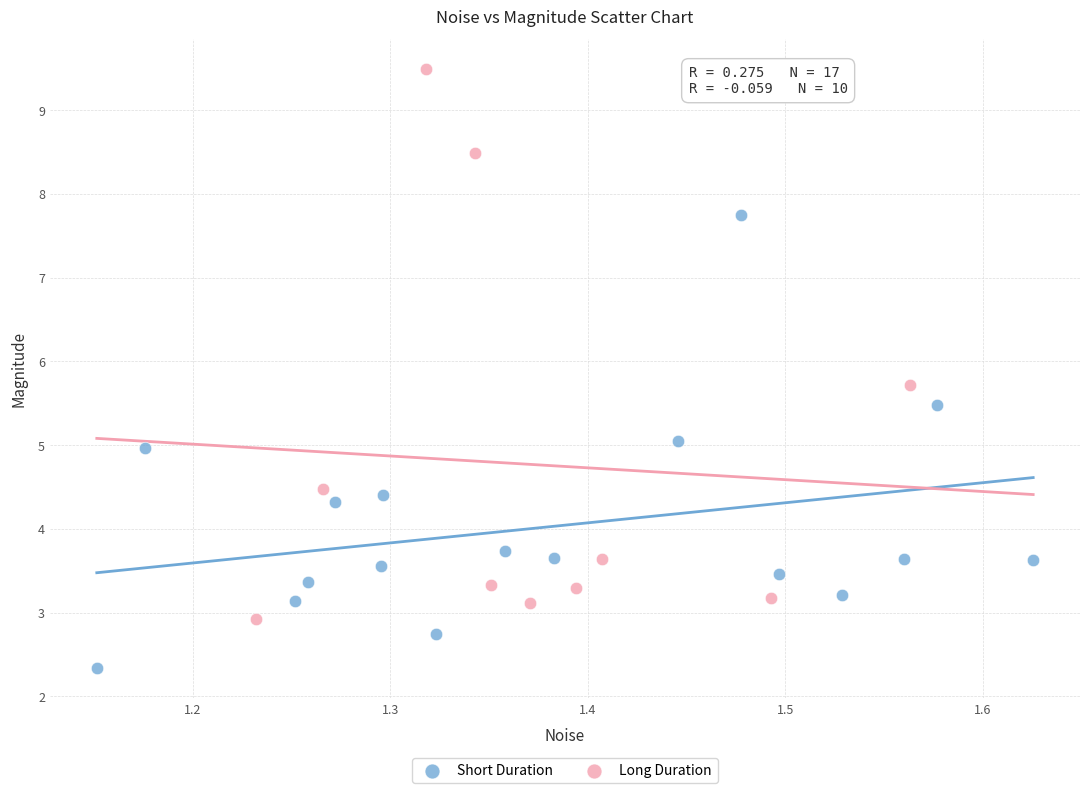

Which series contains the highest Y value?

Long Duration